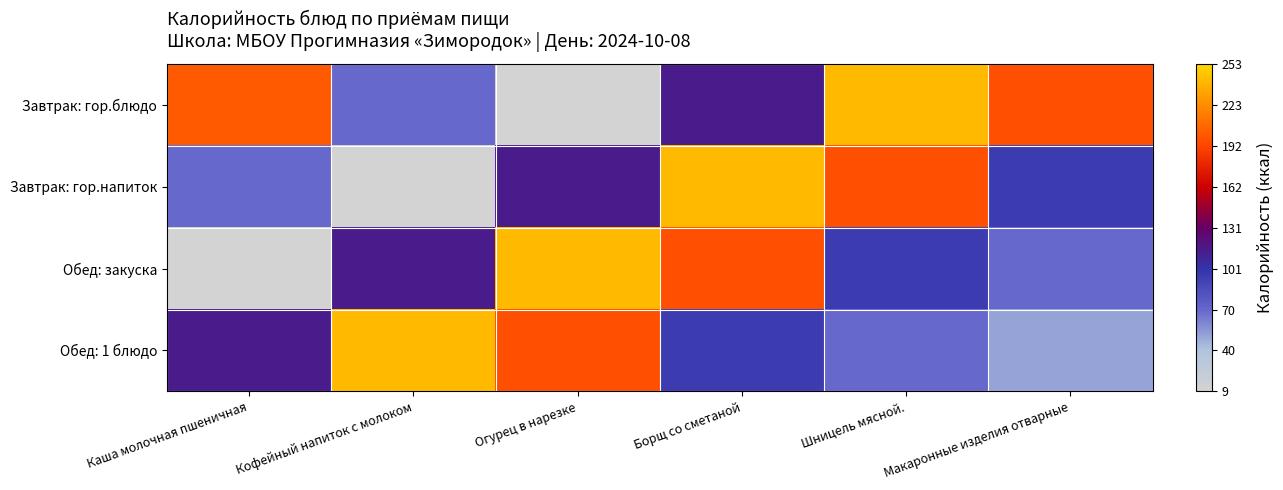

Which has a higher value, Каша молочная пшеничная or Кофейный напиток с молоком?

Каша молочная пшеничная